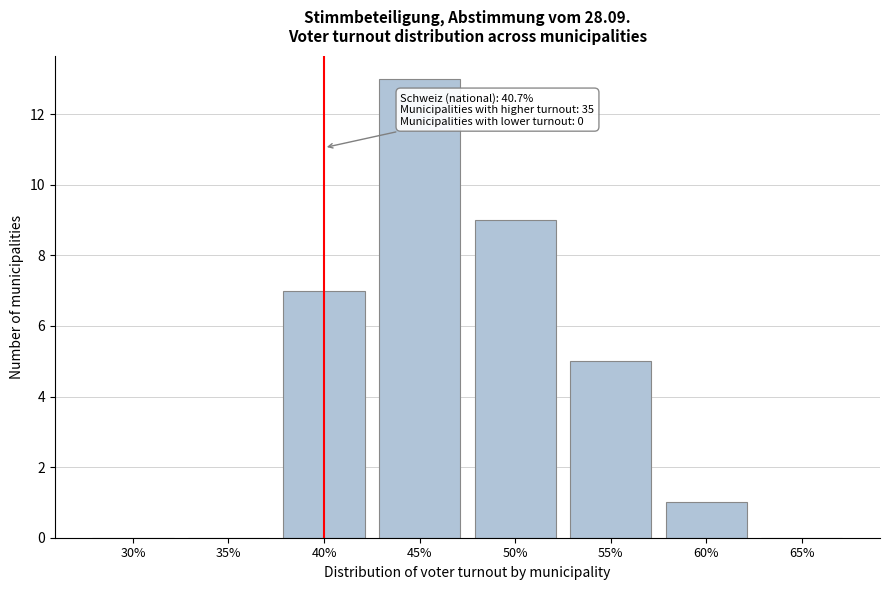

Reading left to right, transcribe all the data shown in this chart.

30%=0	35%=0	40%=7	45%=13	50%=9	55%=5	60%=1	65%=0